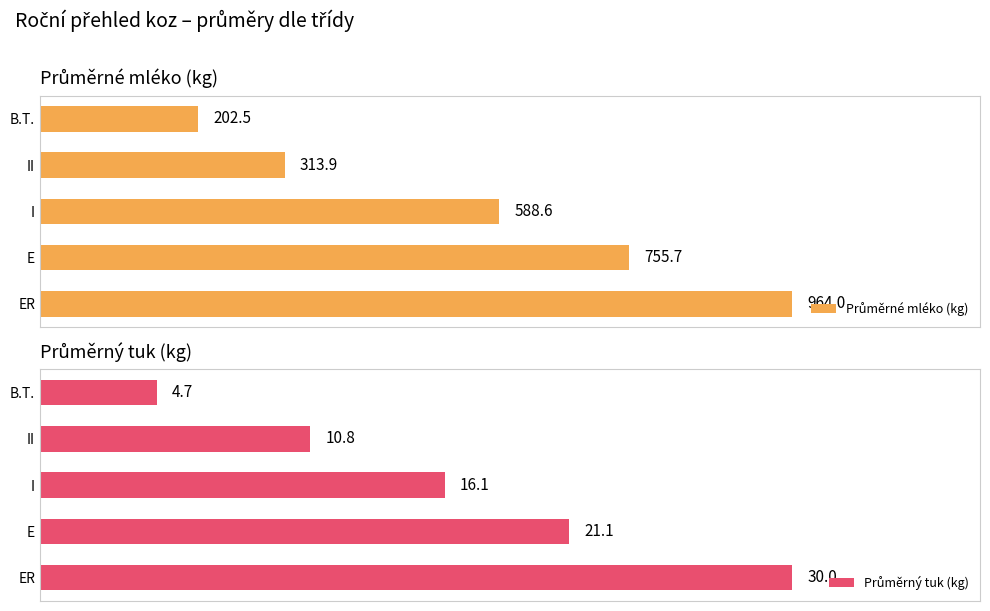

What is the average value of the Průměrný tuk (kg) series?

16.5